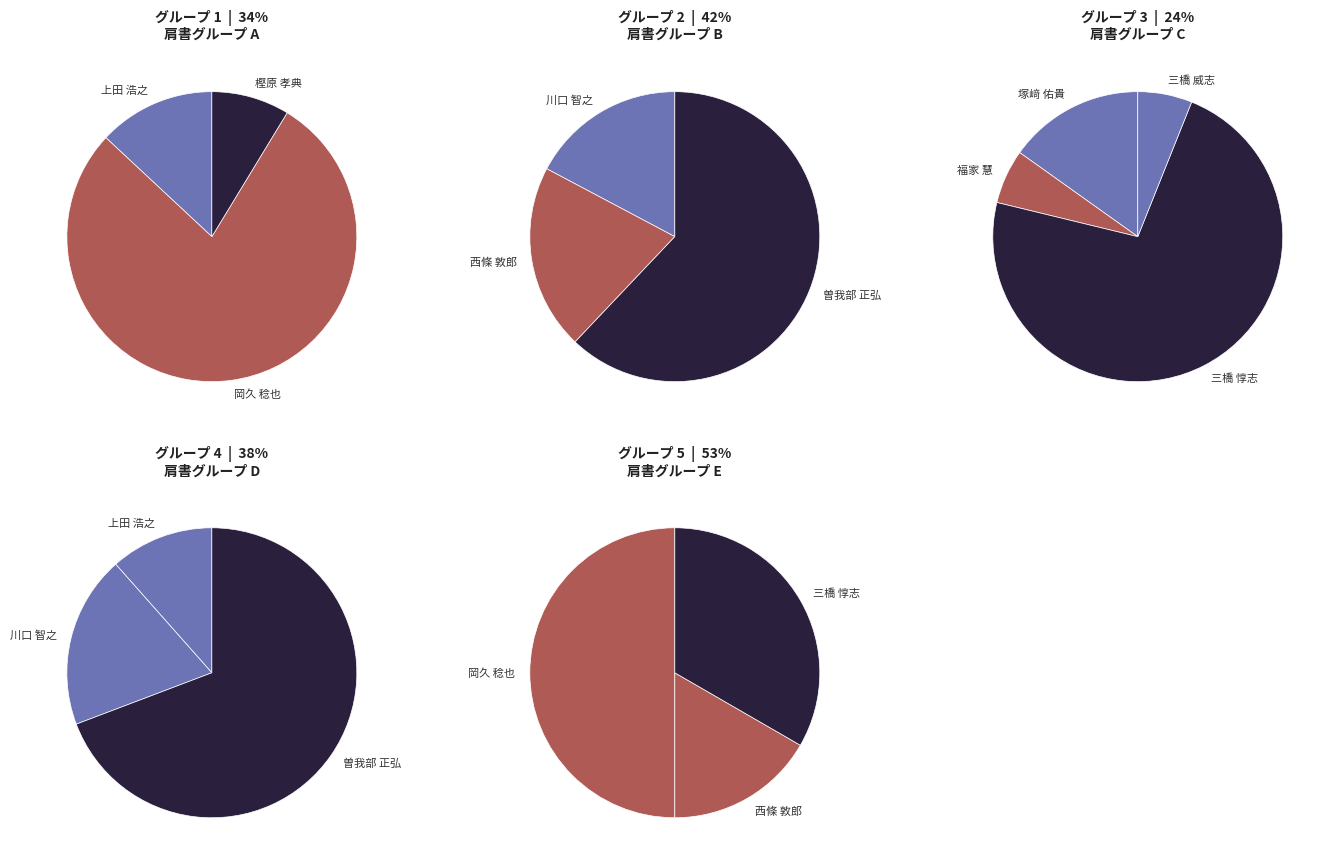

Rank the categories by value from highest to lowest.

岡久 稔也, 曽我部 正弘, 三橋 惇志, 西條 敦郎, 川口 智之, 上田 浩之, 塚﨑 佑貴, 樫原 孝典, 福家 慧, 三橋 威志